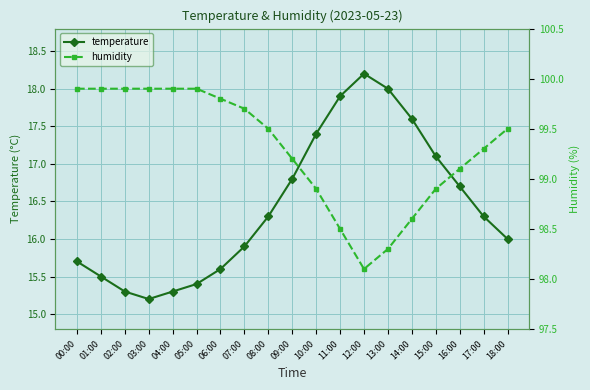

What is the highest value of the humidity series?

99.9